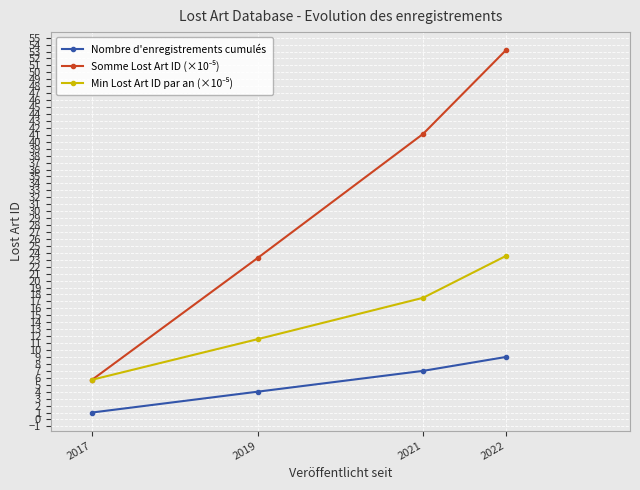

How many data points in Nombre d'enregistrements cumulés are less than 7?

2